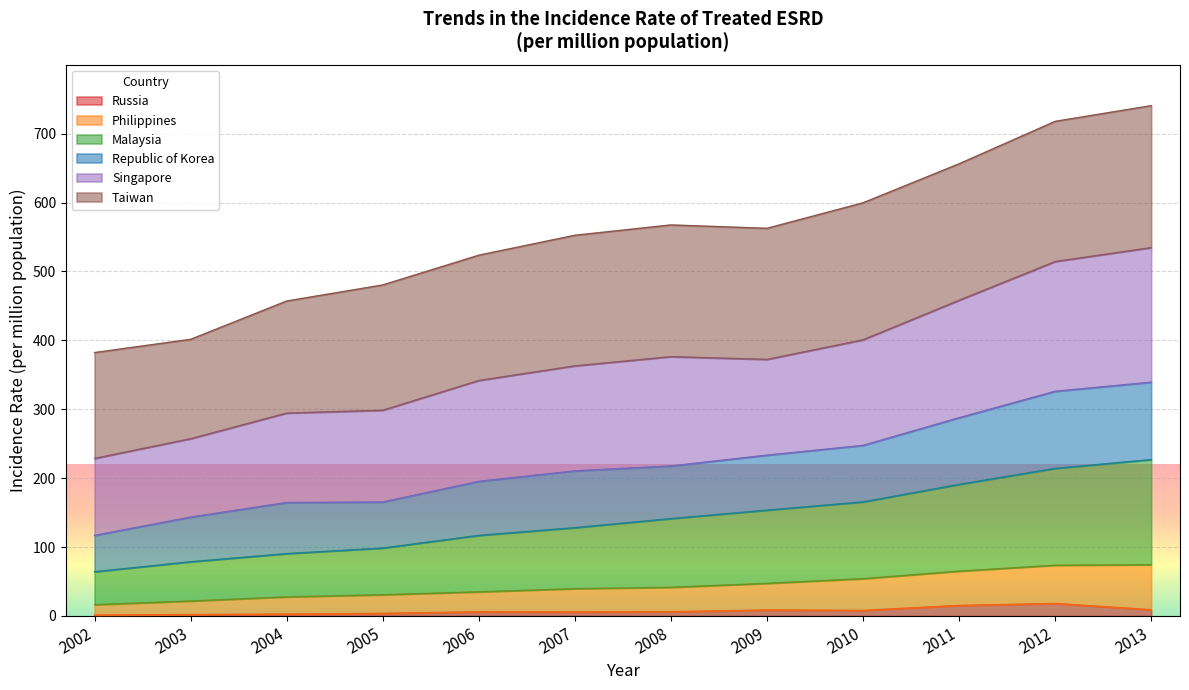

What is the maximum value for Russia?

18.2